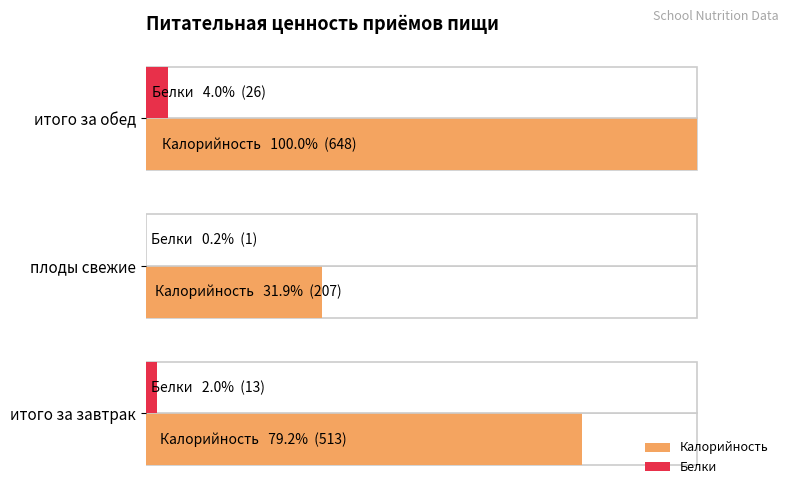

Rank the series by their average value, from highest to lowest.

Калорийность, Белки